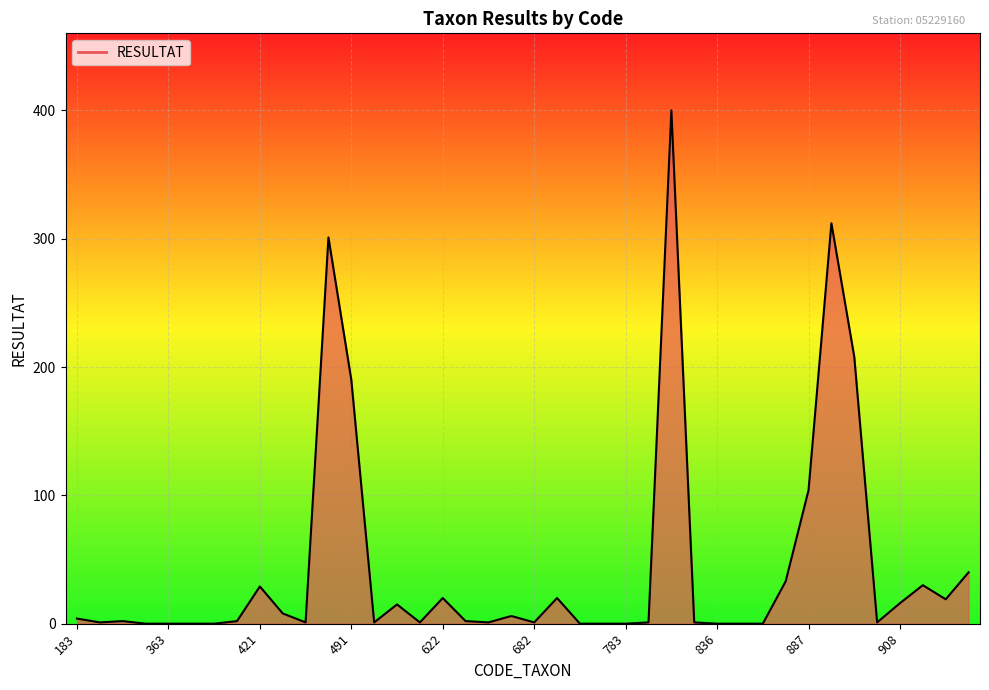

Reading left to right, transcribe all the data shown in this chart.

4	1	2	0	0	0	0	2	29	8	1	301	190	1	15	1	20	2	1	6	1	20	0	0	0	1	400	1	0	0	0	33	104	312	208	1	16	30	19	40